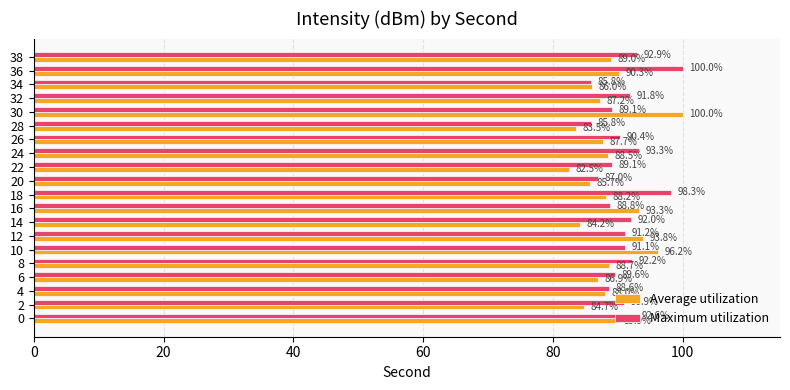

The value of Average utilization at 2 is 113.1. True or false?

False